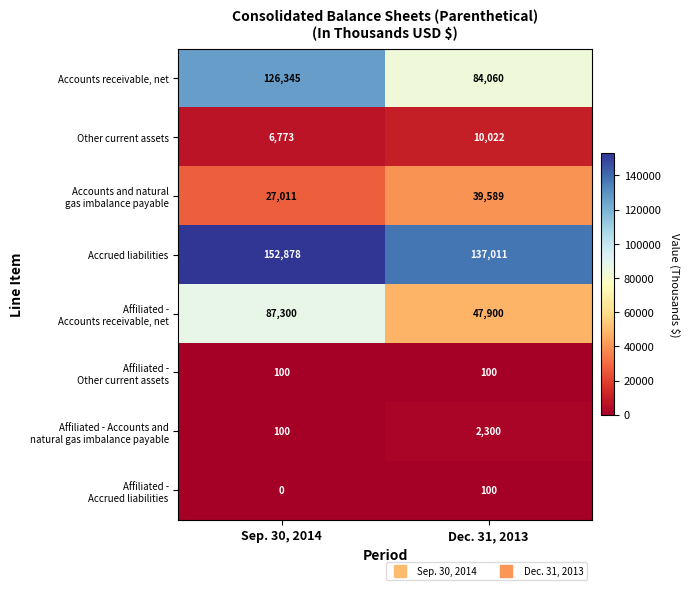

Which series changed the most between Sep. 30, 2014 and Dec. 31, 2013?

Accounts receivable, net